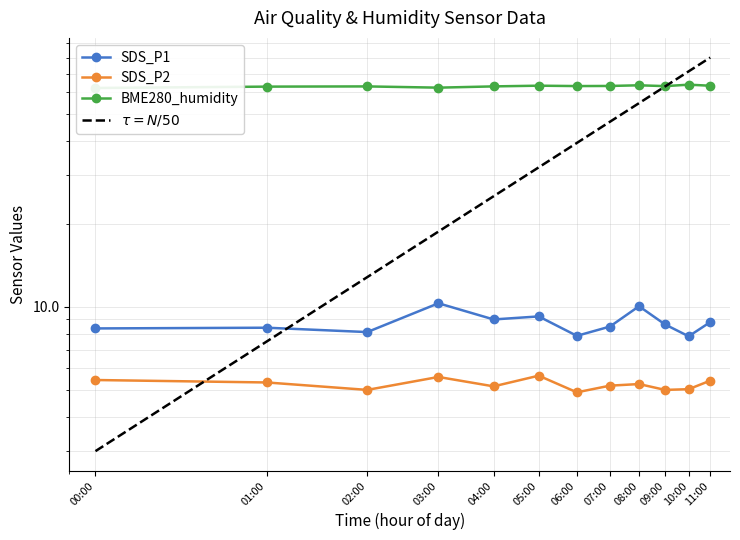

True or false: SDS_P2 and BME280_humidity cross at least once.

False